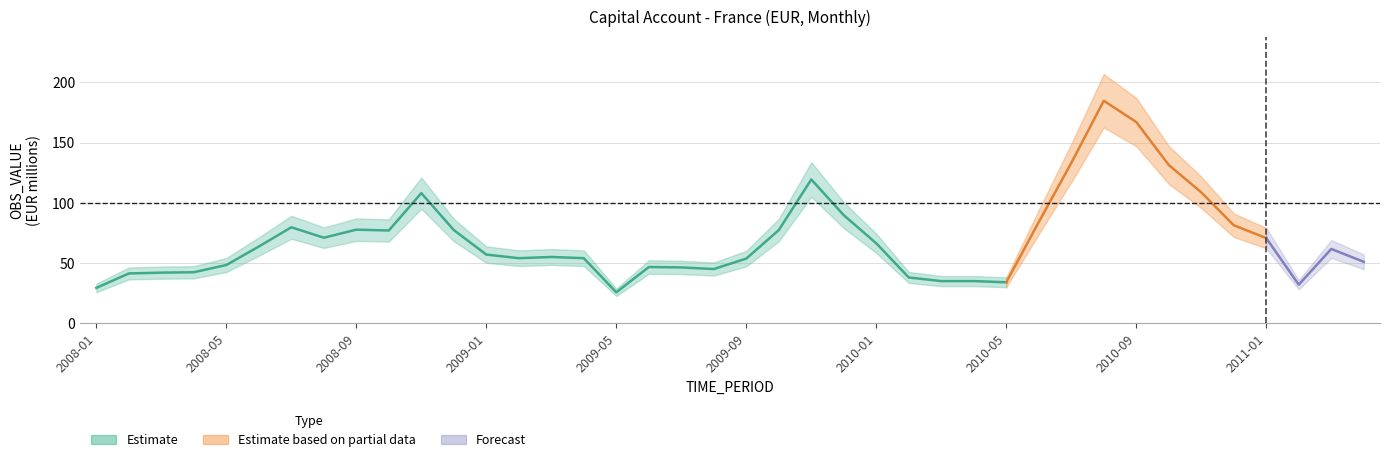

Does the chart display data point markers on the line(s)?

No